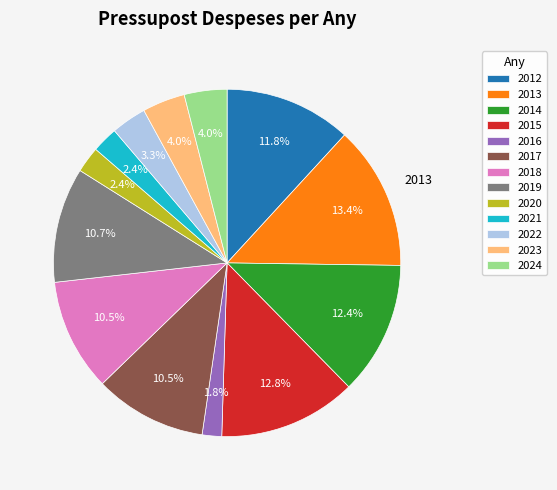

What is the ratio of the value at 2017 to the value at 2014?

0.8